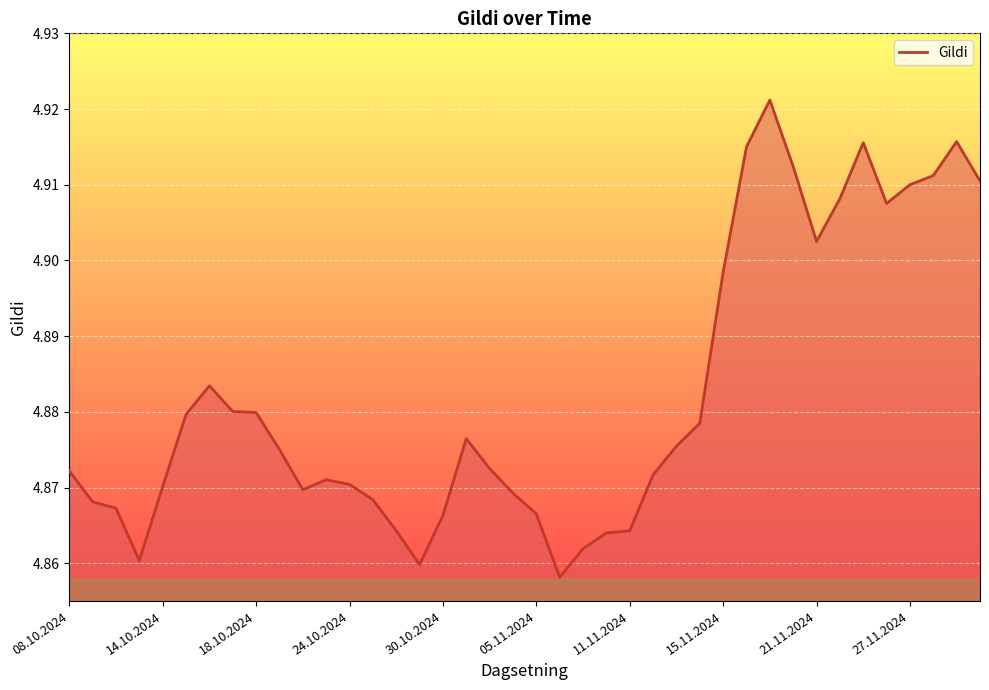

How many lines are shown in the chart?

1